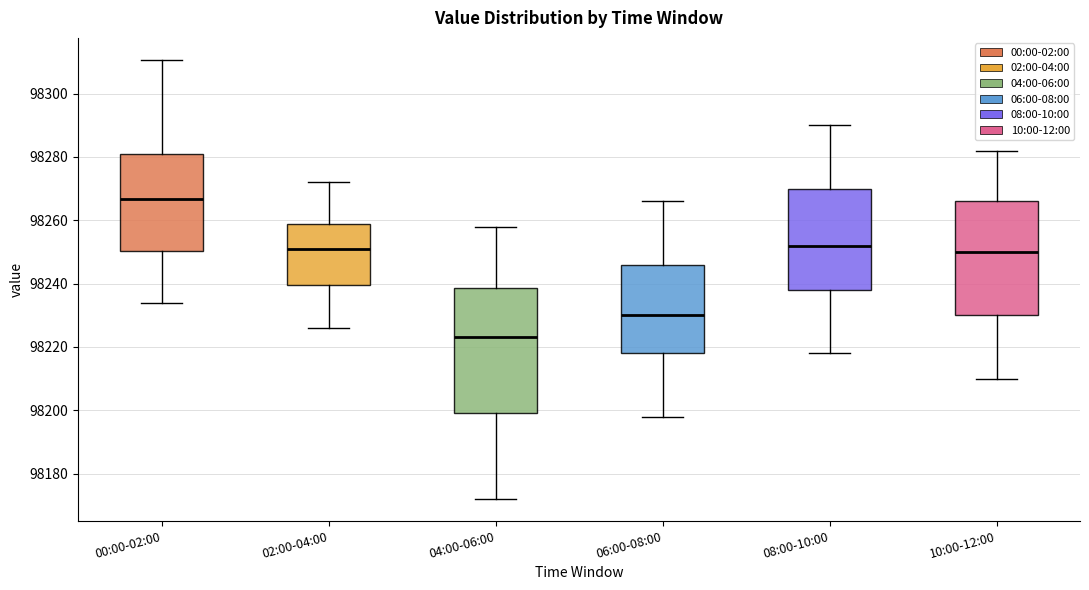

Which box is the tallest, from its lower edge to its upper edge?

04:00-06:00